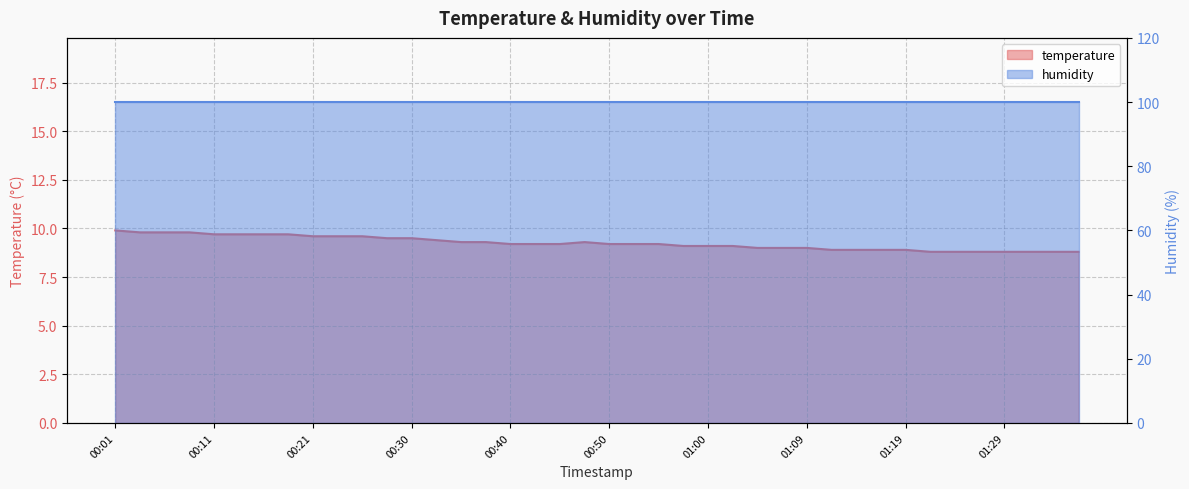

What is the approximate value at 01:22?

8.8